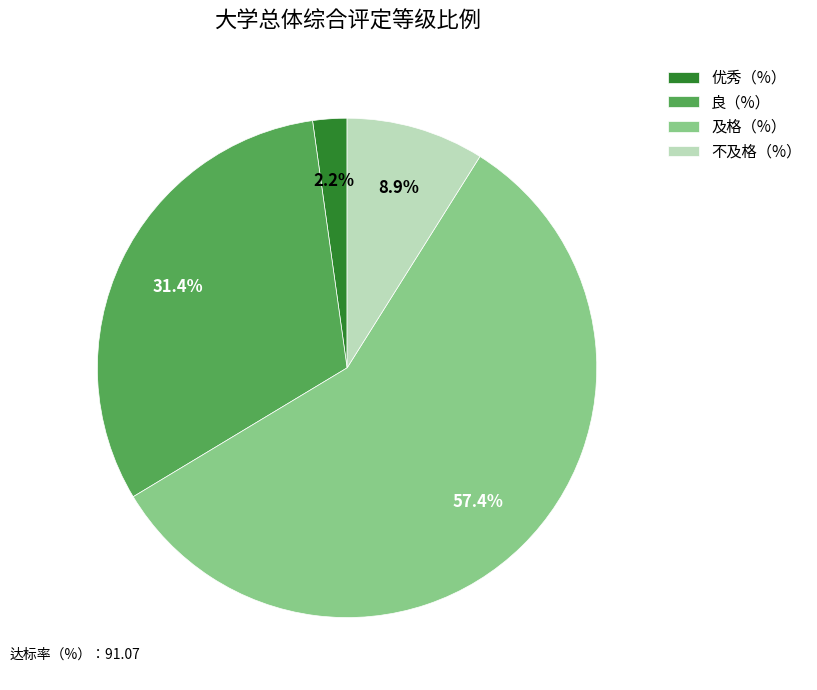

To the nearest percent, what is the combined percentage of 良（%） and 及格（%）?

89%